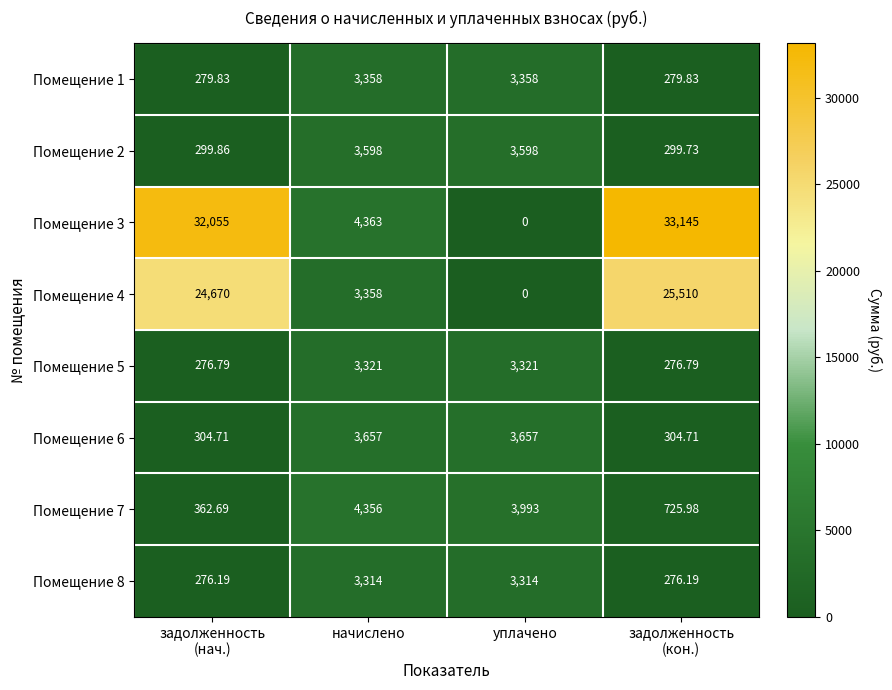

Is the value of Помещение 6 at уплачено greater than the value of Помещение 8 at начислено?

Yes